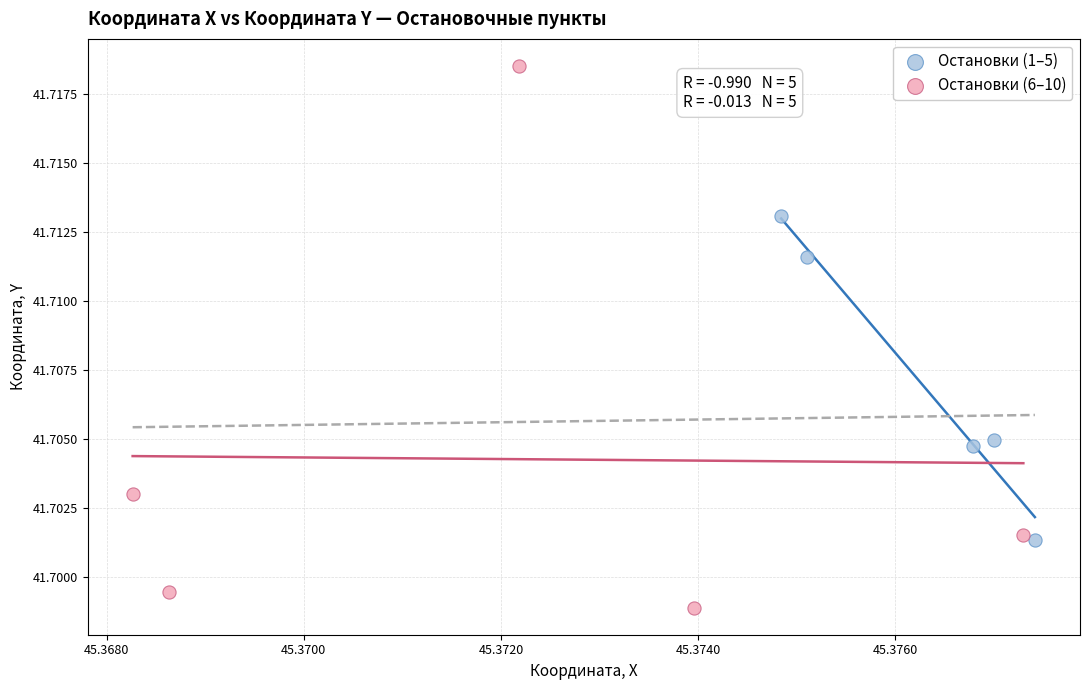

Which series has the widest spread of Y values?

Остановки (6–10)